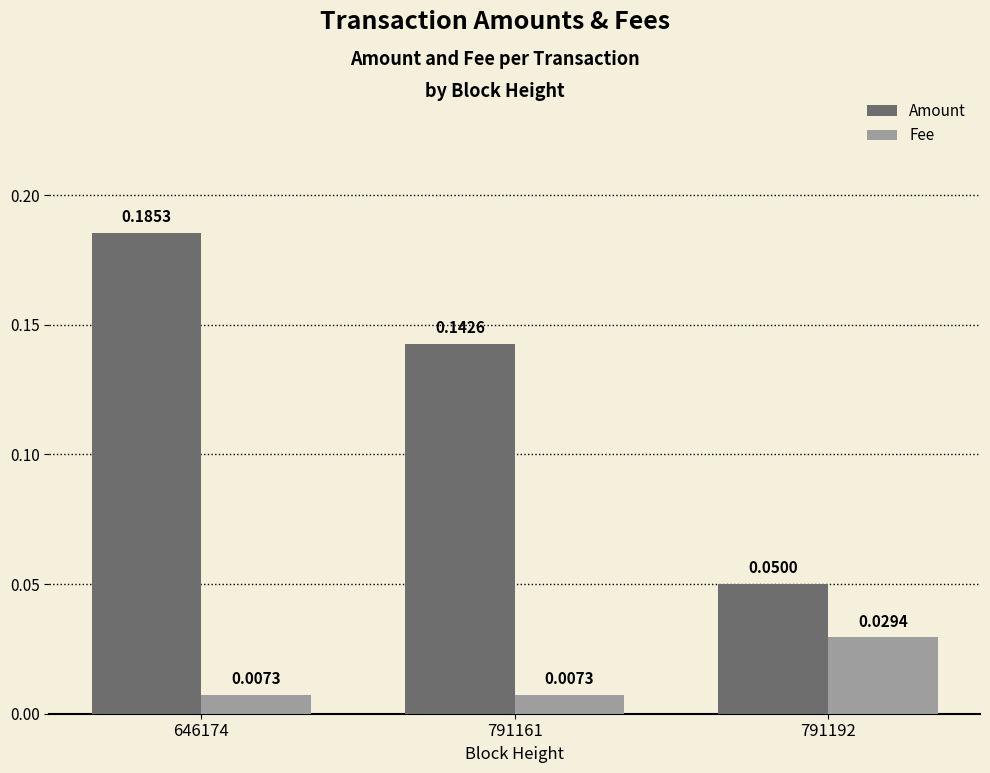

What are all the series names shown in the legend?

Amount, Fee